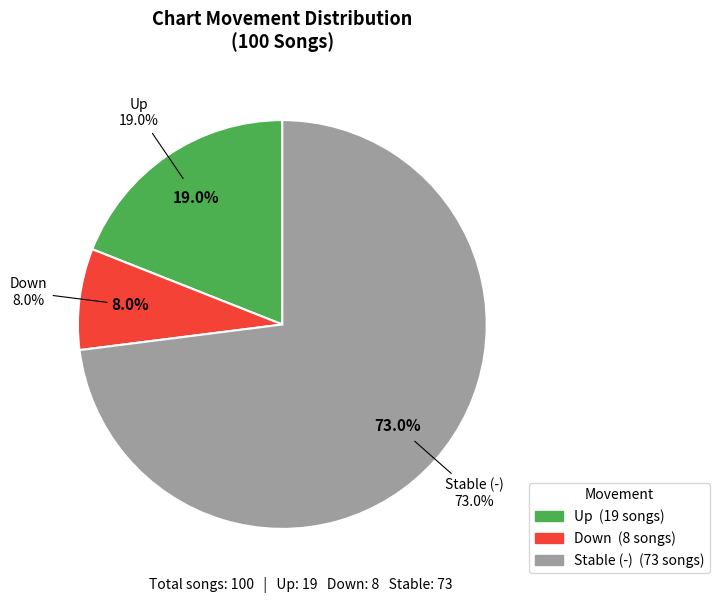

To the nearest percent, what is the combined percentage of down and -?

81%